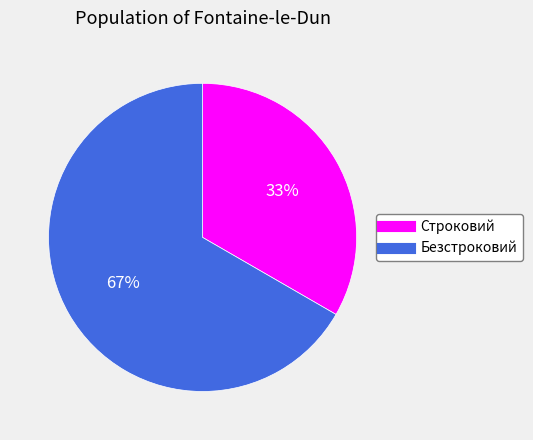

What is the majority slice?

Безстроковий